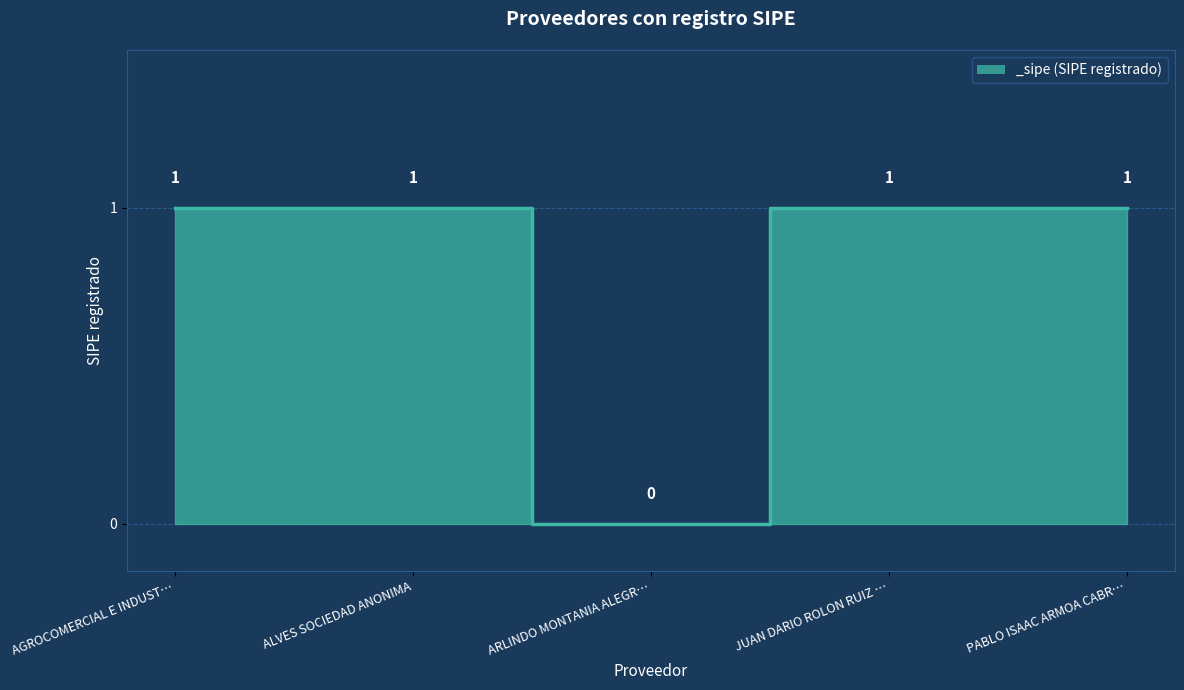

Reading left to right, transcribe all the data shown in this chart.

AGROCOMERCIAL E INDUST…=1	ALVES SOCIEDAD ANONIMA=1	ARLINDO MONTANIA ALEGR…=0	JUAN DARIO ROLON RUIZ …=1	PABLO ISAAC ARMOA CABR…=1